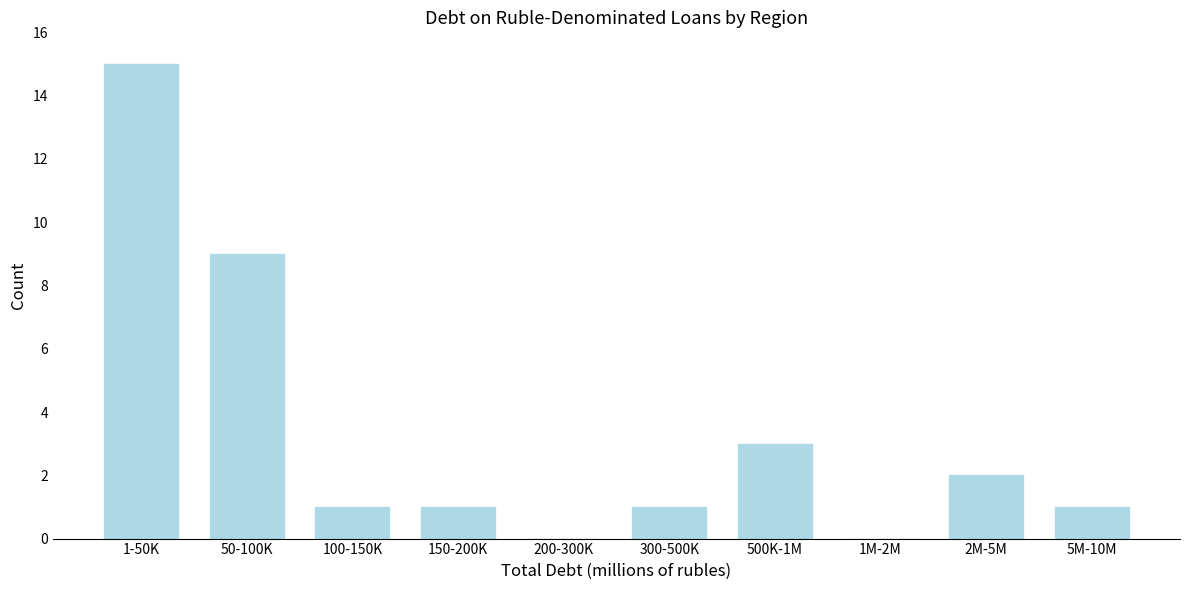

Reading left to right, list all the values displayed in this chart.

1-50K=15	50-100K=9	100-150K=1	150-200K=1	200-300K=0	300-500K=1	500K-1M=3	1M-2M=0	2M-5M=2	5M-10M=1